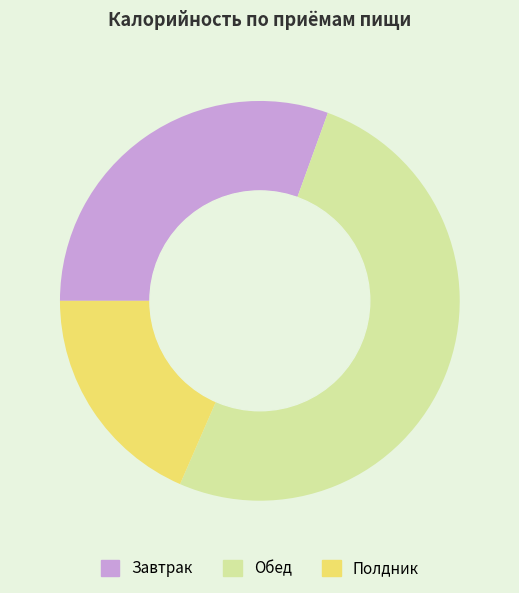

Is there any slice that represents more than half of the pie?

Yes